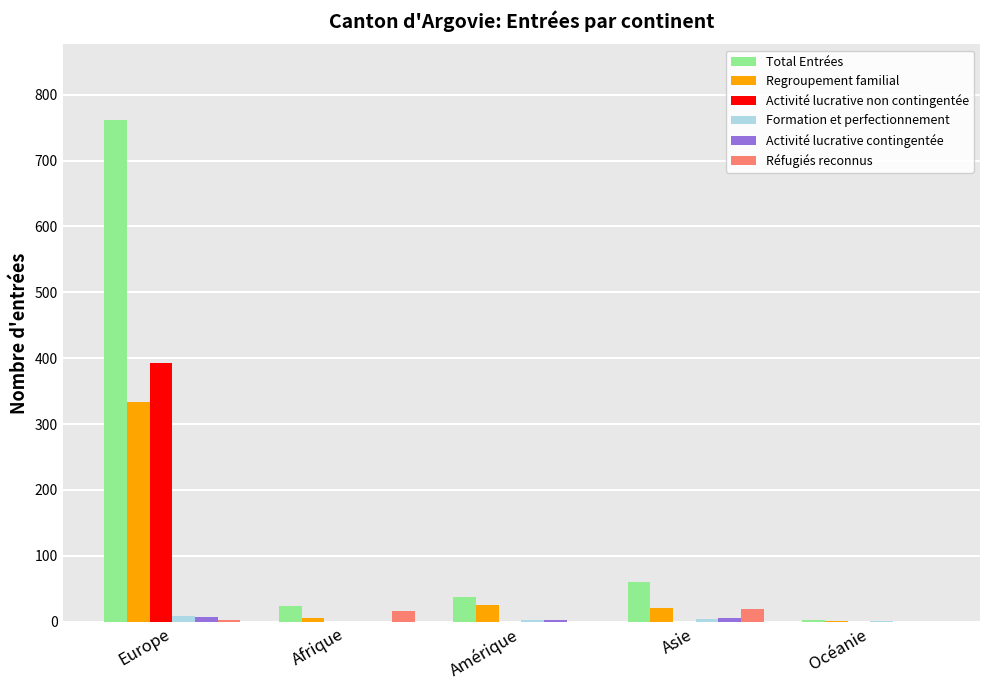

What is the spread (max minus min) of values at Europe?

759